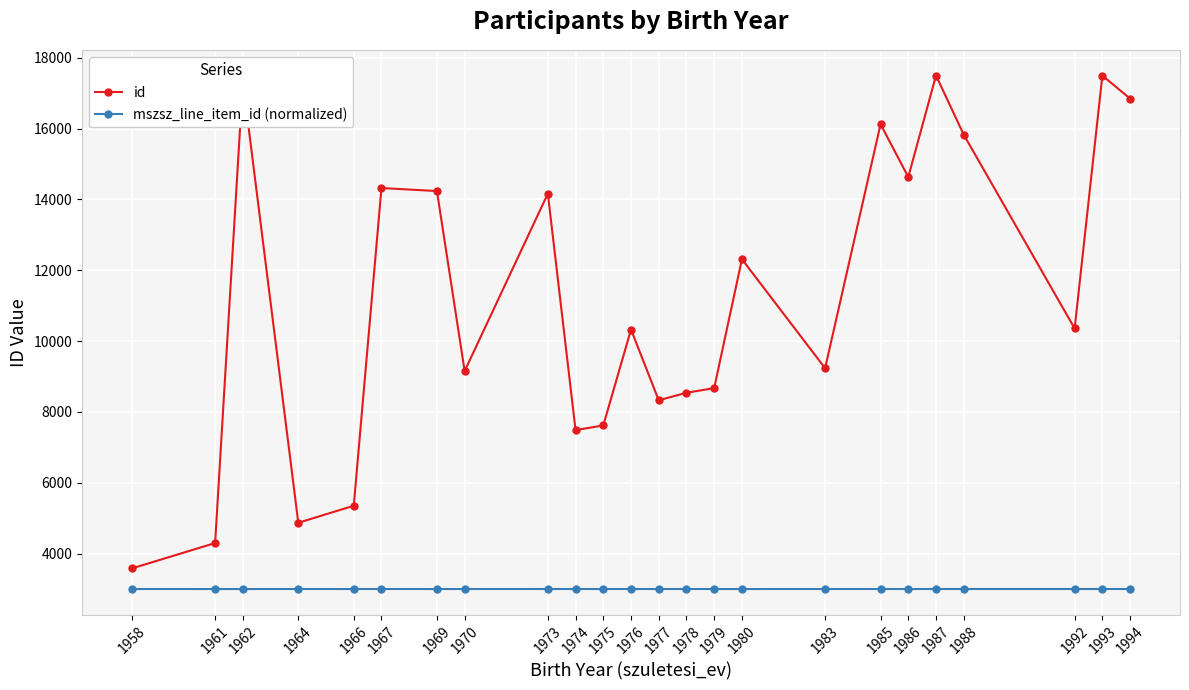

List the series in order of their overall mean, highest first.

id, mszsz_line_item_id (normalized)